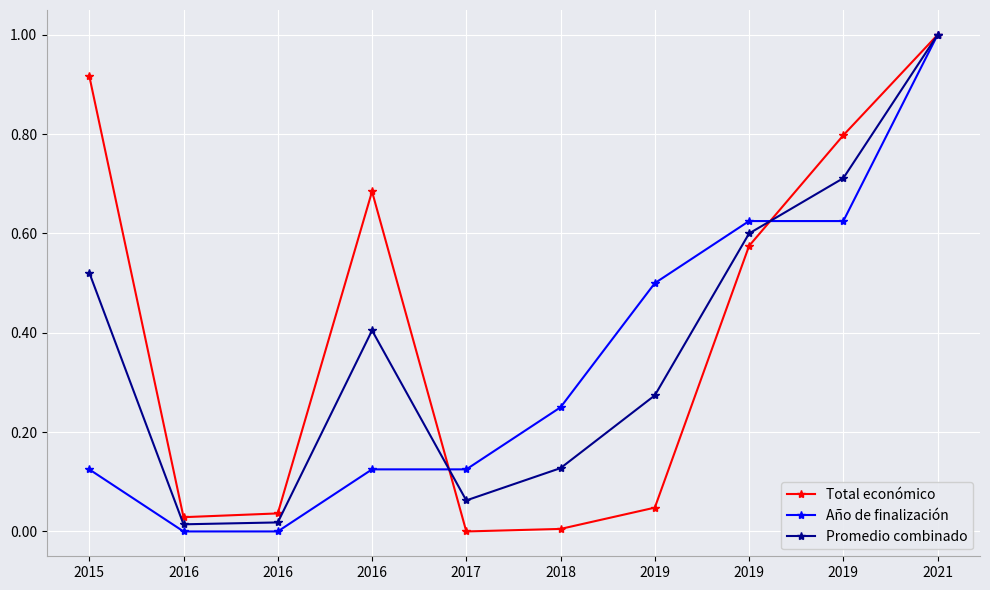

Which series has the largest range (max minus min)?

Total económico